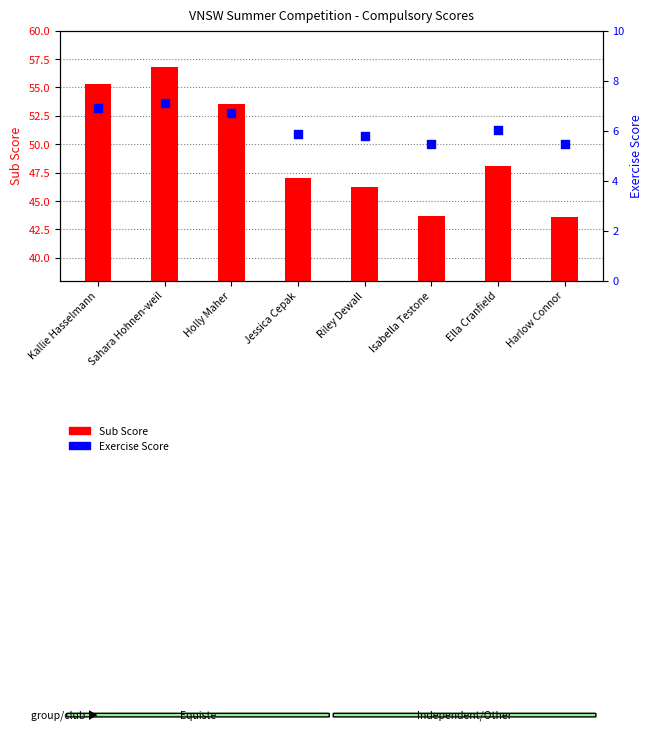

Which series has the largest total across all categories?

Sub Score (A)